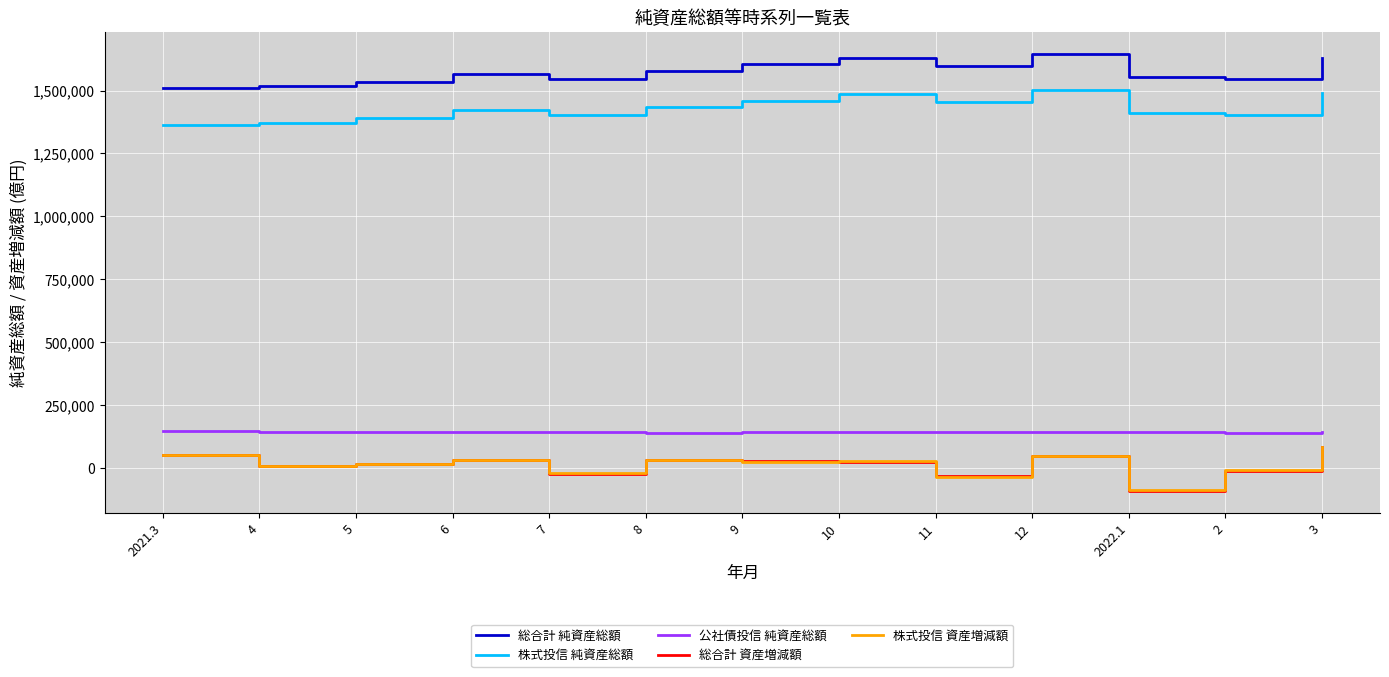

Which series has the largest total across all categories?

総合計 純資産総額